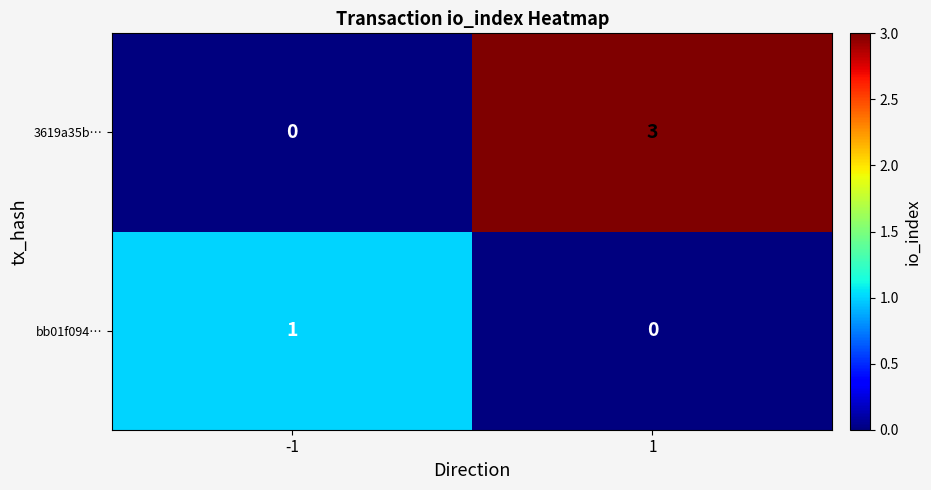

Reading right to left, what are all the values shown in this chart?

3619a35b…: 3	0
bb01f094…: 0	1